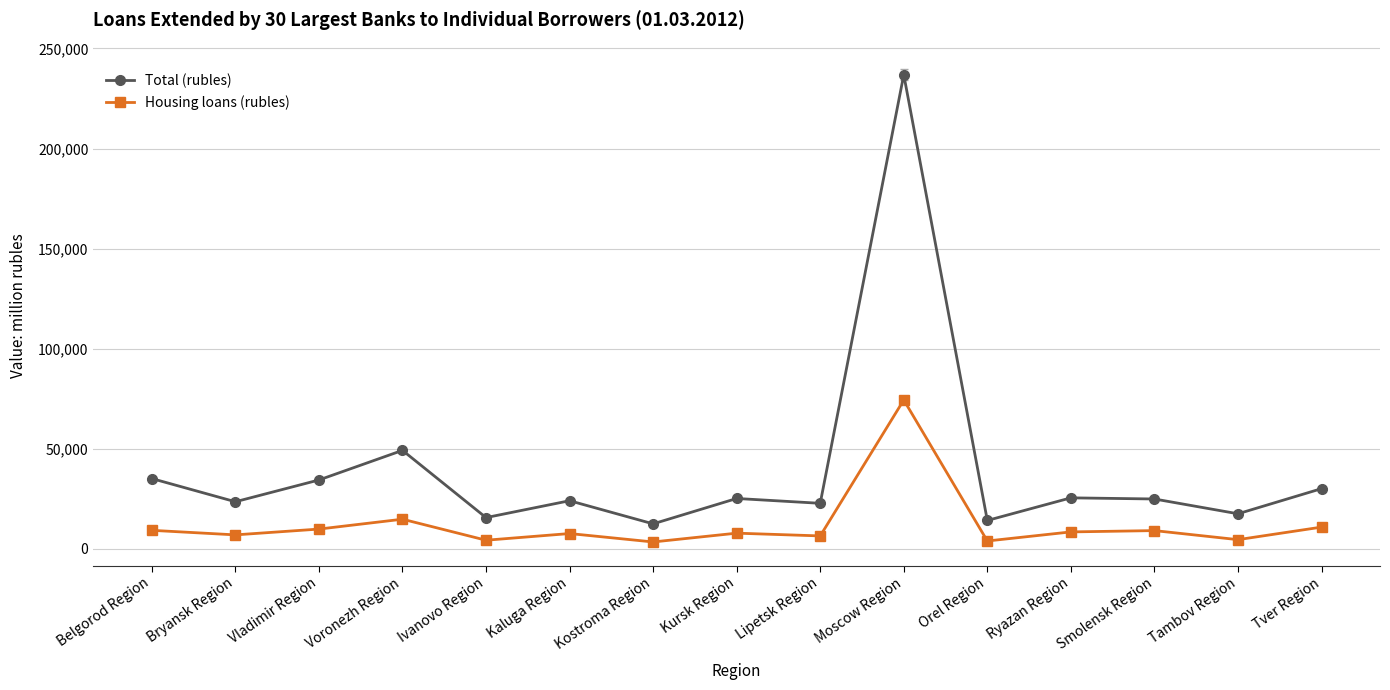

At which label does Housing loans (rubles) first exceed 7725?

Belgorod Region